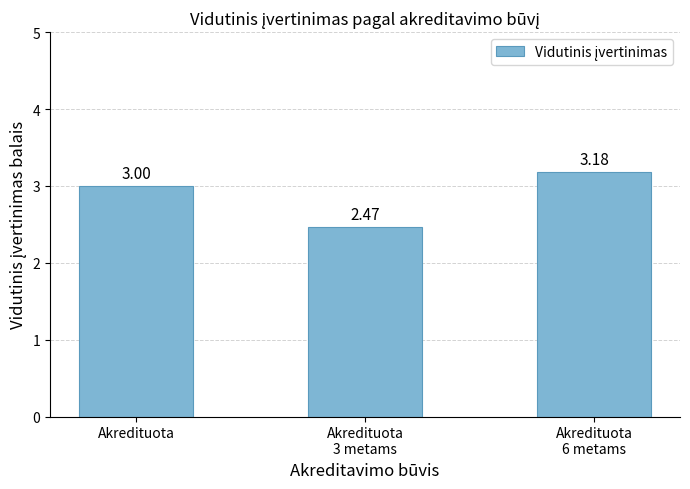

What is the difference between the maximum and minimum values?

0.7